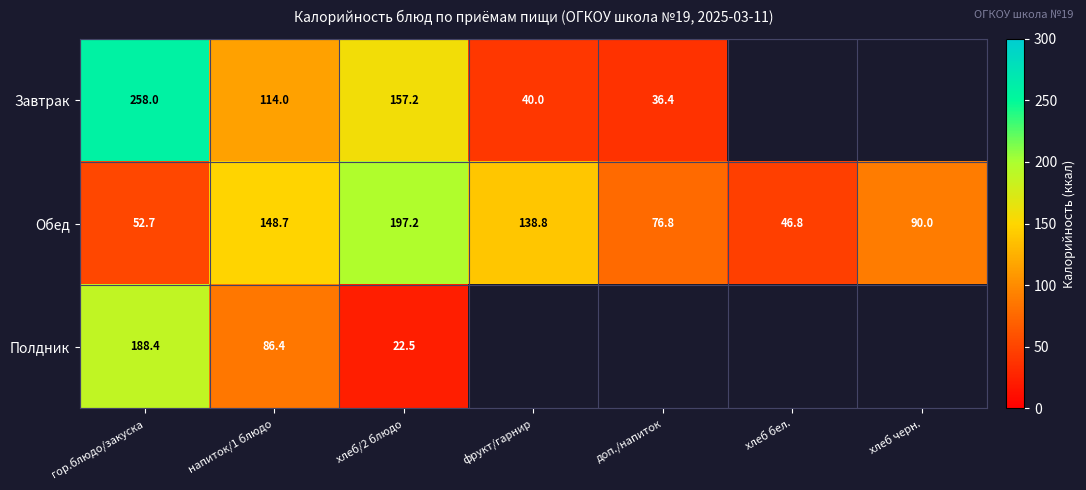

Which category has the lowest value in the Обед series?

хлеб бел.